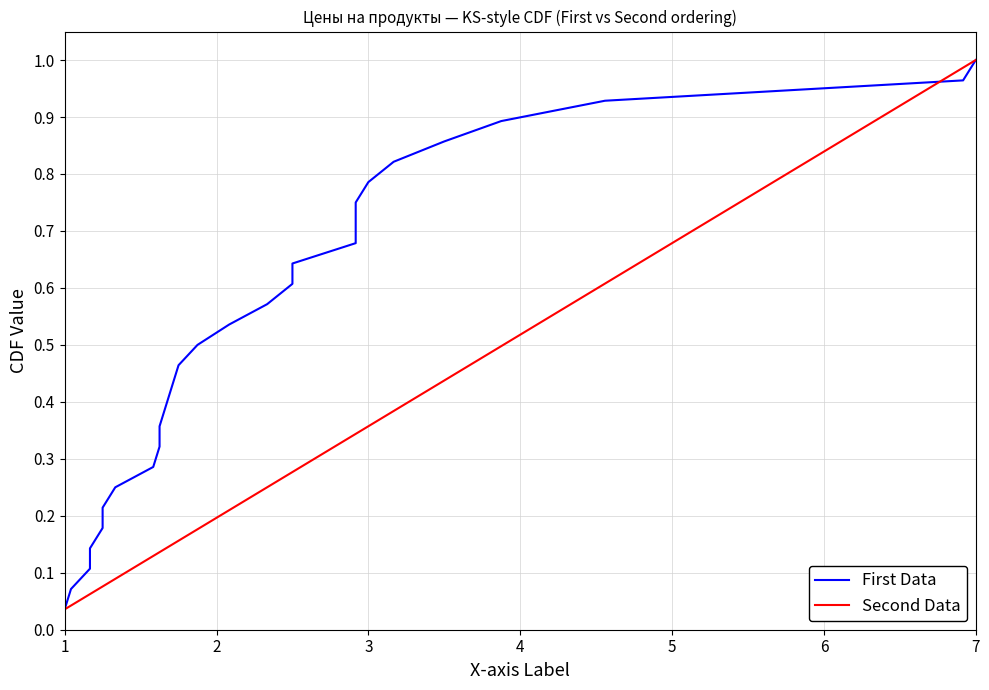

Reading left to right, what are all the values shown in this chart?

First Data: 0.0	0.1	0.1	0.1	0.2	0.2	0.2	0.3	0.3	0.4	0.4	0.4	0.5	0.5	0.5	0.6	0.6	0.6	0.7	0.7	0.8	0.8	0.8	0.9	0.9	0.9	1.0	1.0
Second Data: 0.0	0.1	0.1	0.1	0.2	0.2	0.2	0.3	0.3	0.4	0.4	0.4	0.5	0.5	0.5	0.6	0.6	0.6	0.7	0.7	0.8	0.8	0.8	0.9	0.9	0.9	1.0	1.0